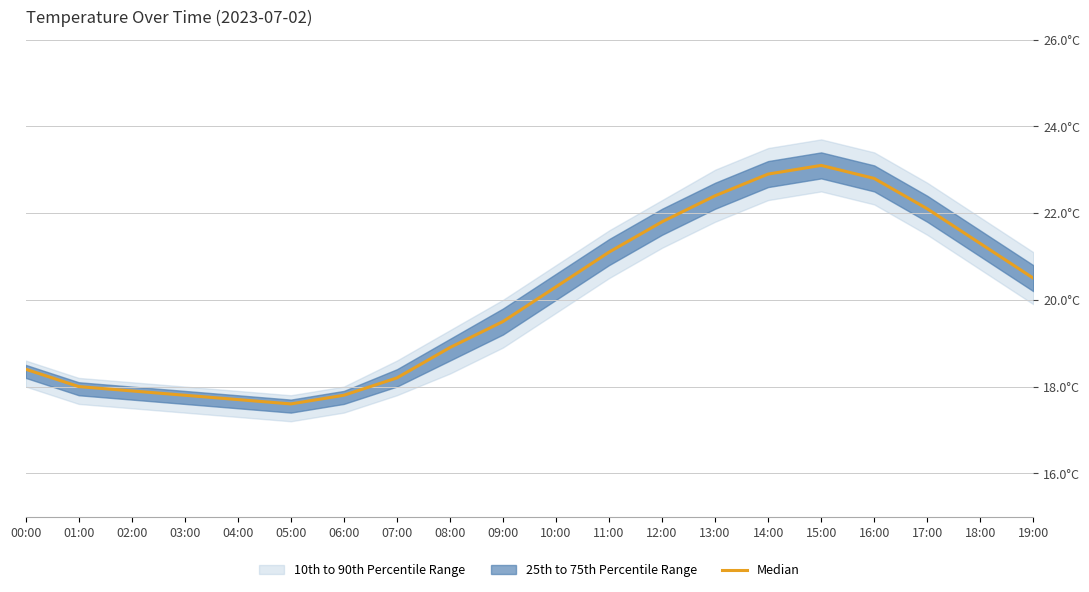

True or false: the data shows 8.9 at 16:00.

False